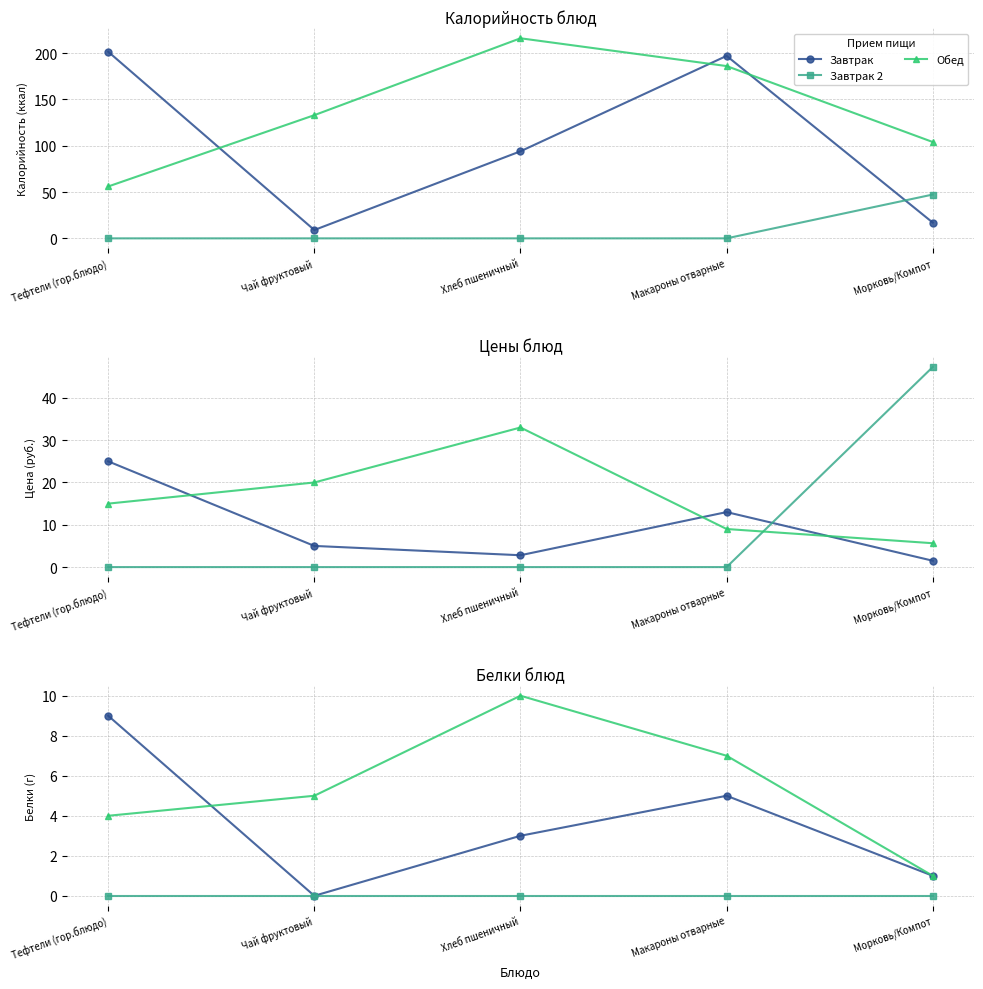

What position from the left is Морковь/Компот?

5